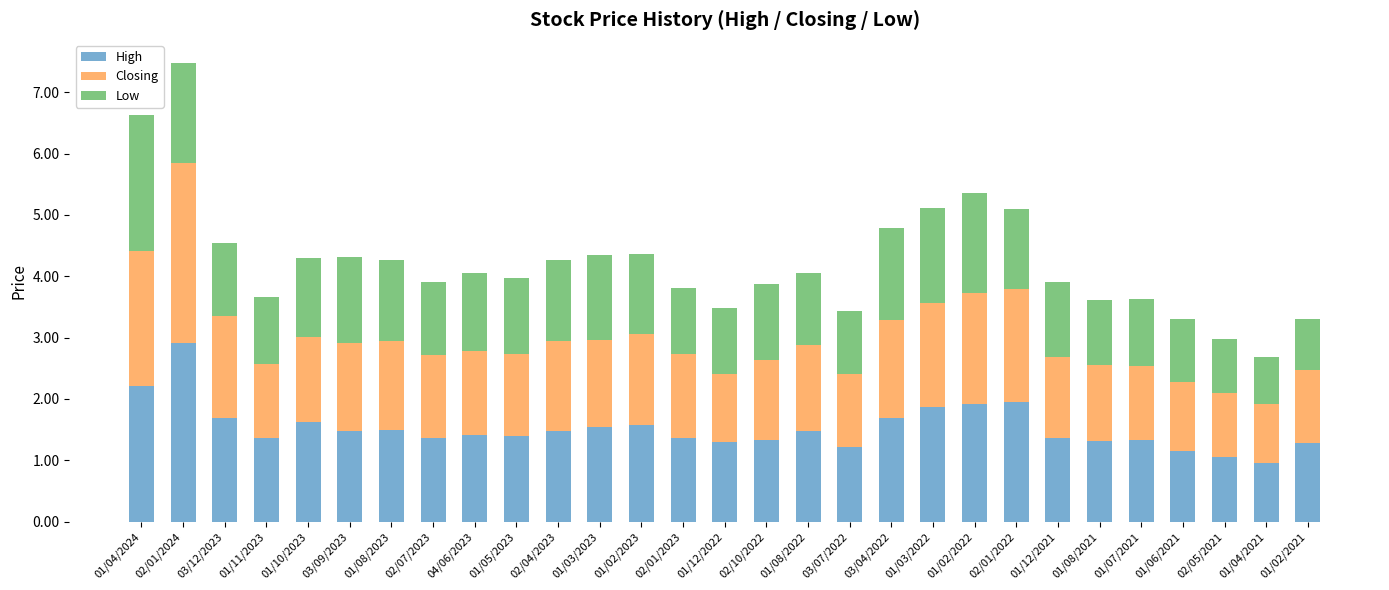

What is the difference between the second highest and second lowest values in the High series?

1.2